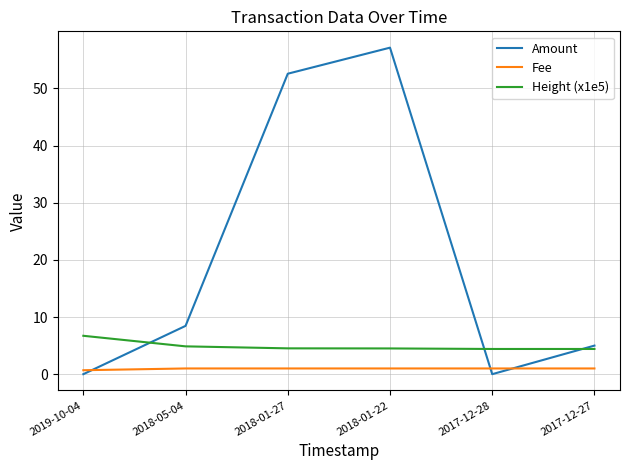

Rank the series by their maximum value, from lowest to highest.

Fee, Height (x1e5), Amount